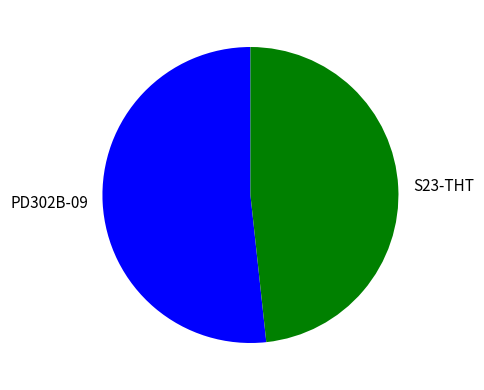

Approximately how many times larger is the value at S23-THT compared to PD302B-09?

0.9